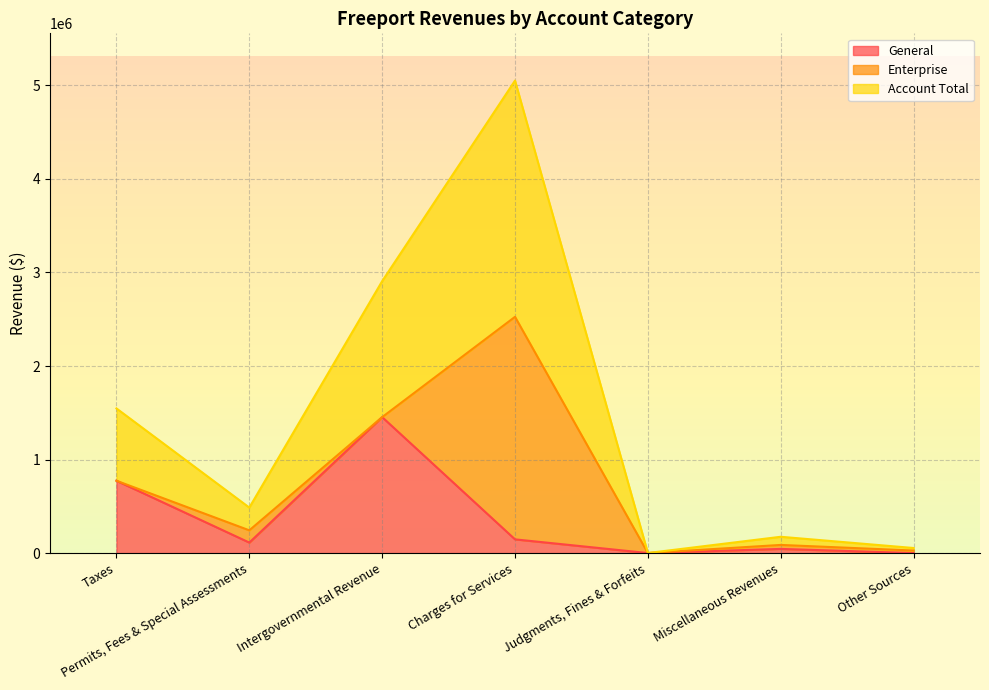

At which category does General reach its first local valley?

Permits, Fees & Special Assessments